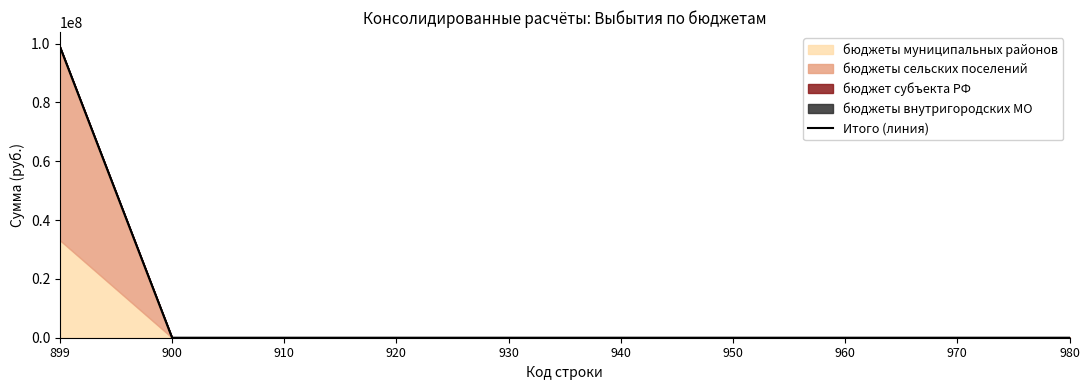

Rank the categories by value from highest to lowest.

899, 900, 910, 920, 930, 940, 950, 960, 970, 980